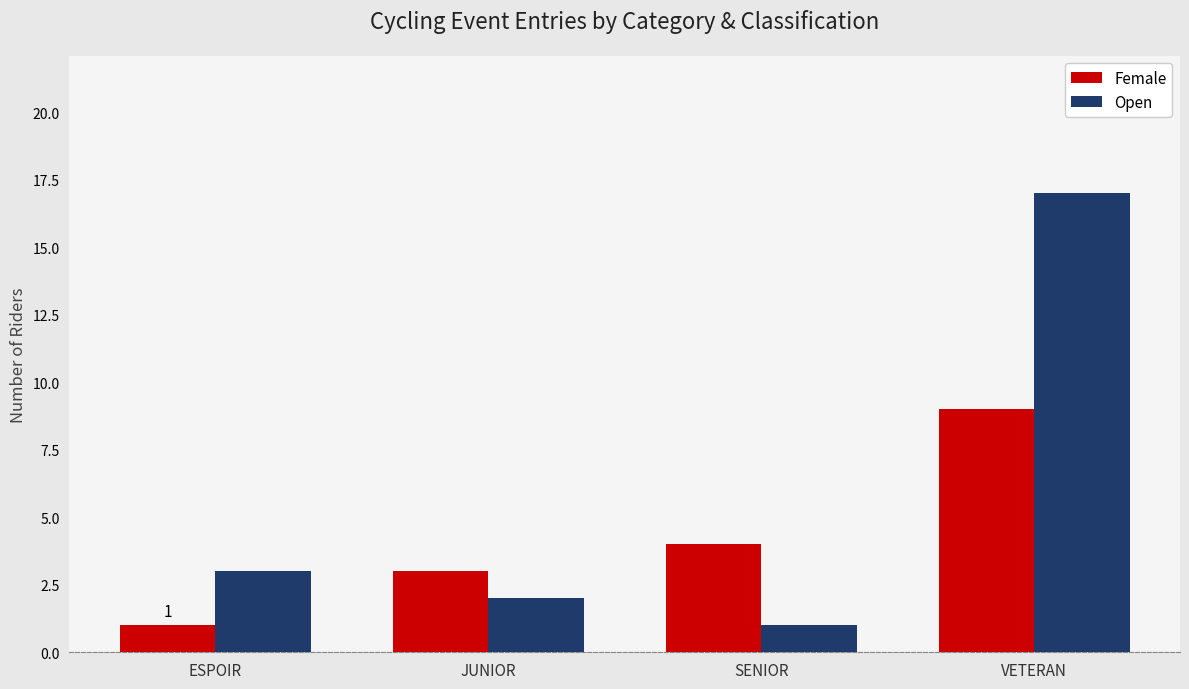

Which series changed the most between ESPOIR and VETERAN?

Open